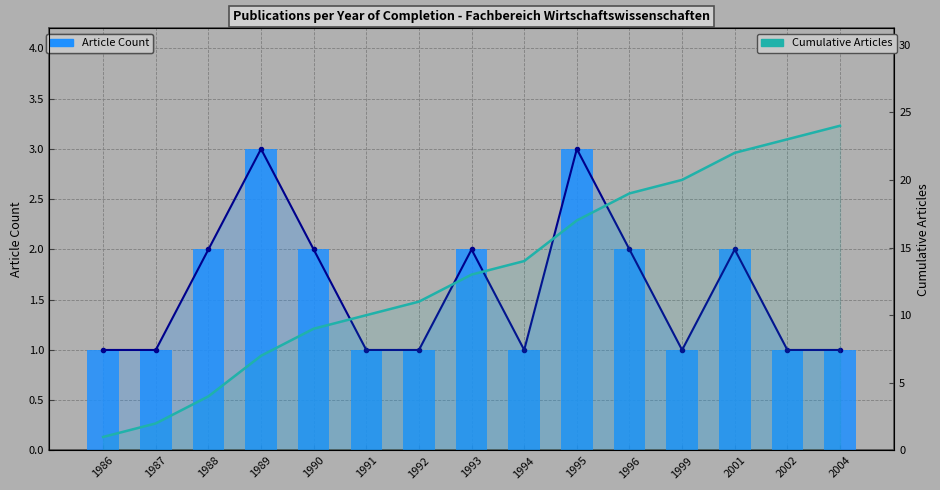

What is the smallest value displayed?

1